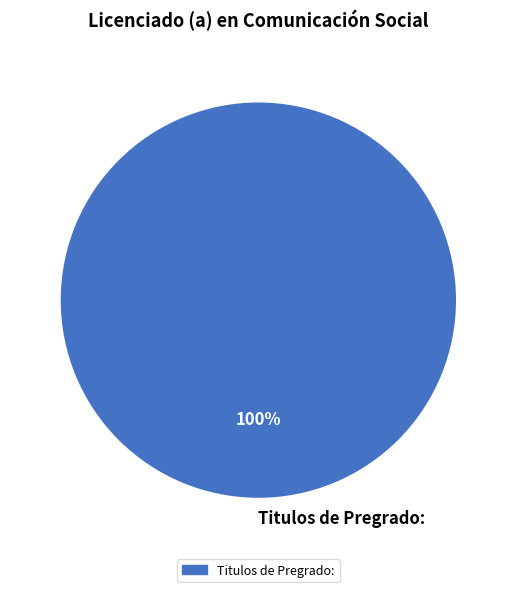

Count the number of slices in the pie.

1